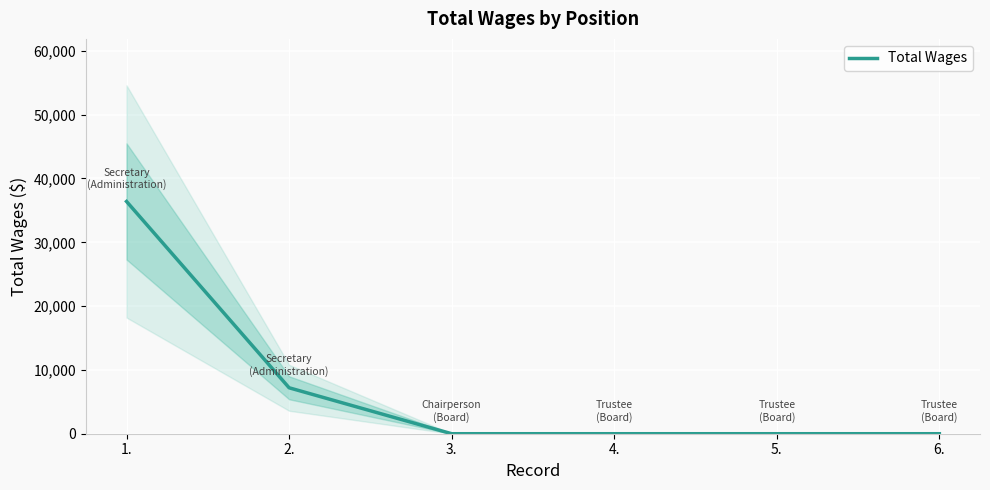

Is it true that the value at 1. is 60123?

False